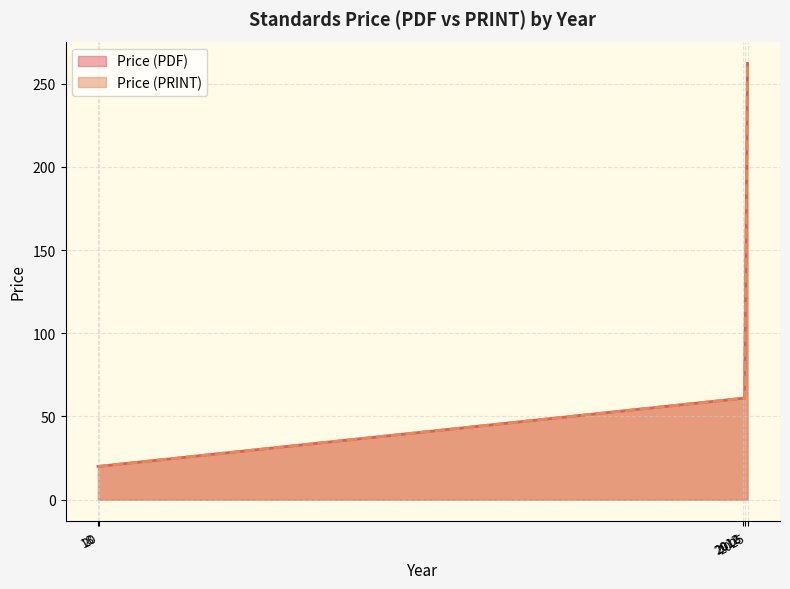

Is the value of Price (PDF) at 2025 greater than the value of Price (PRINT) at 2025?

No